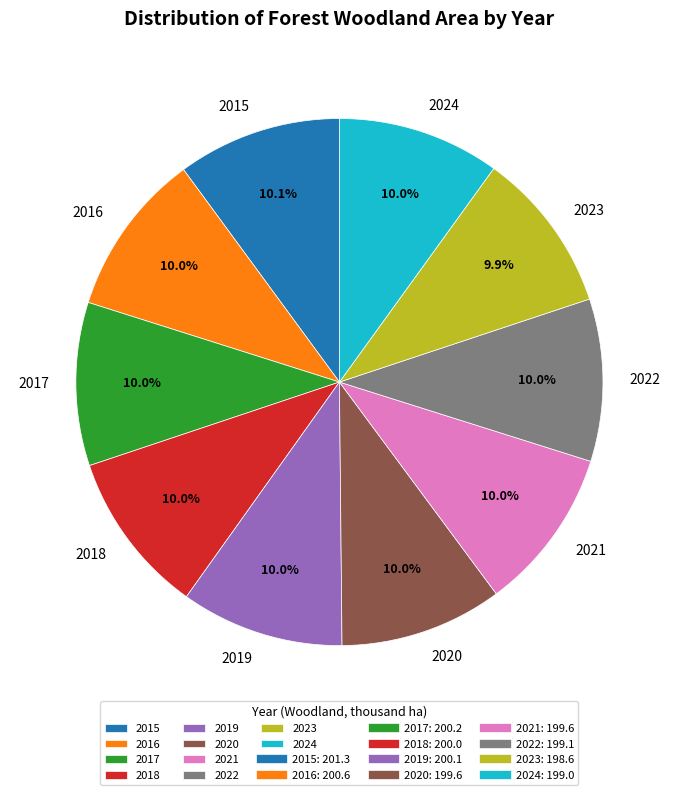

What is the ratio of the value at 2023 to the value at 2020?

1.0